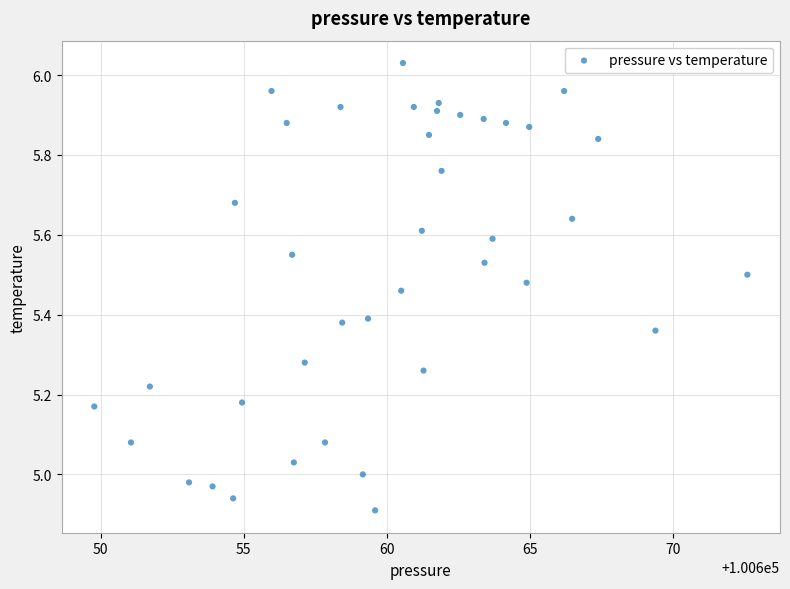

What is the range of X values (max minus min)?

22.8